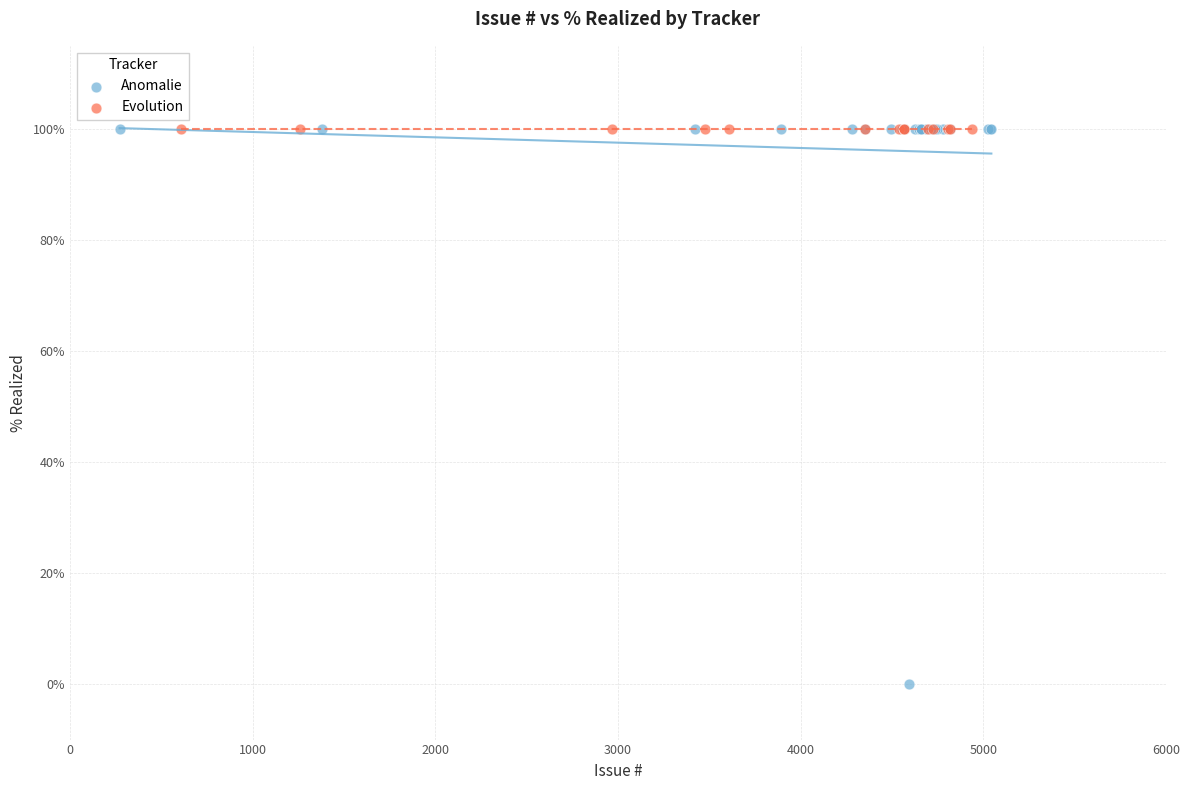

Which series reaches the minimum Y coordinate?

Anomalie